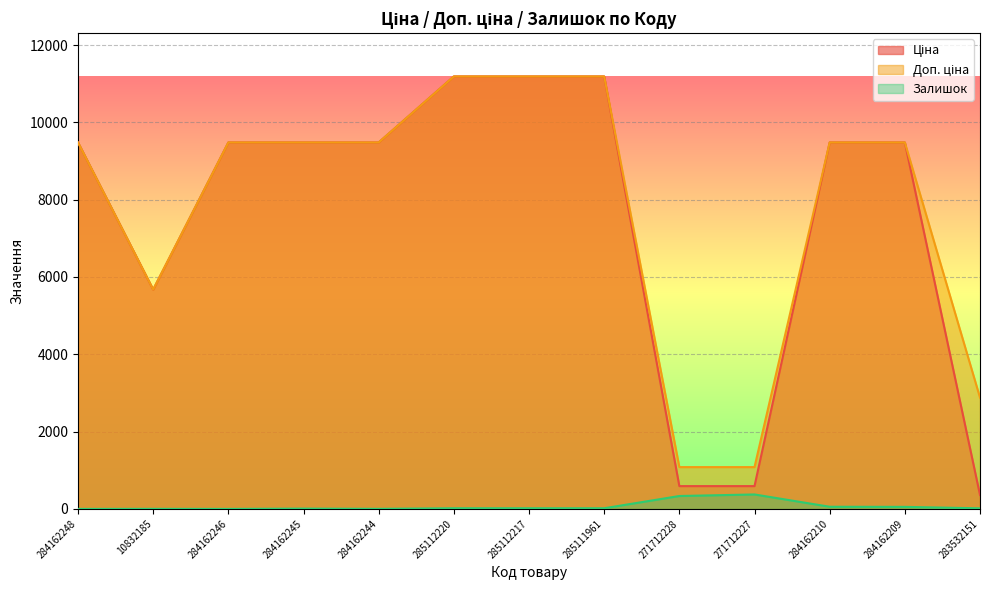

At 10832185, list the series in order from smallest to largest.

Залишок, Ціна, Доп. ціна